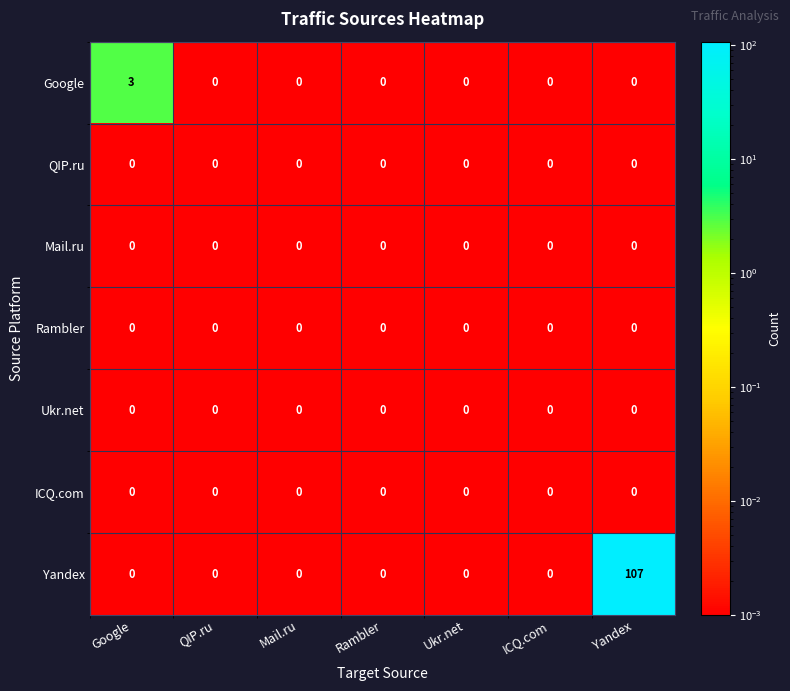

Which category has the highest value across all series?

Yandex